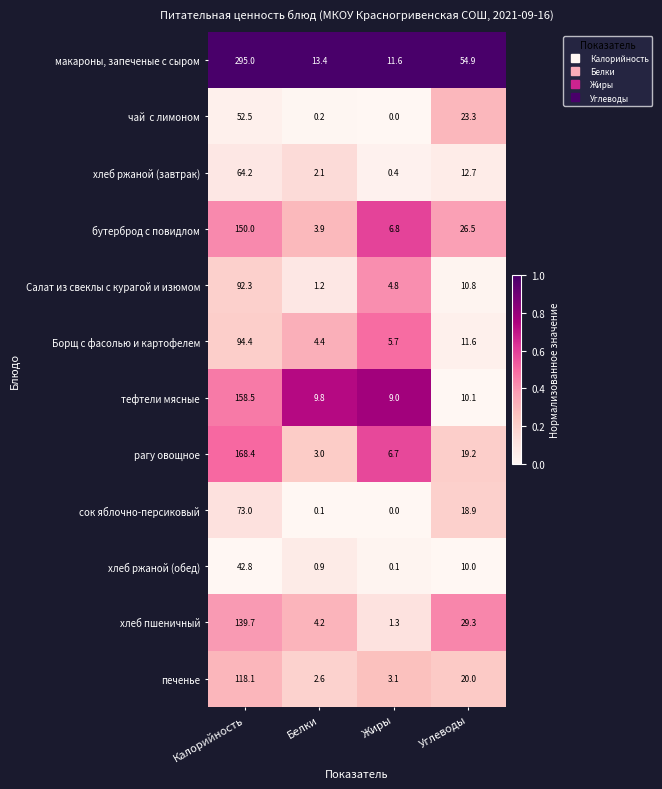

What is the spread (max minus min) of values at Жиры?

11.6